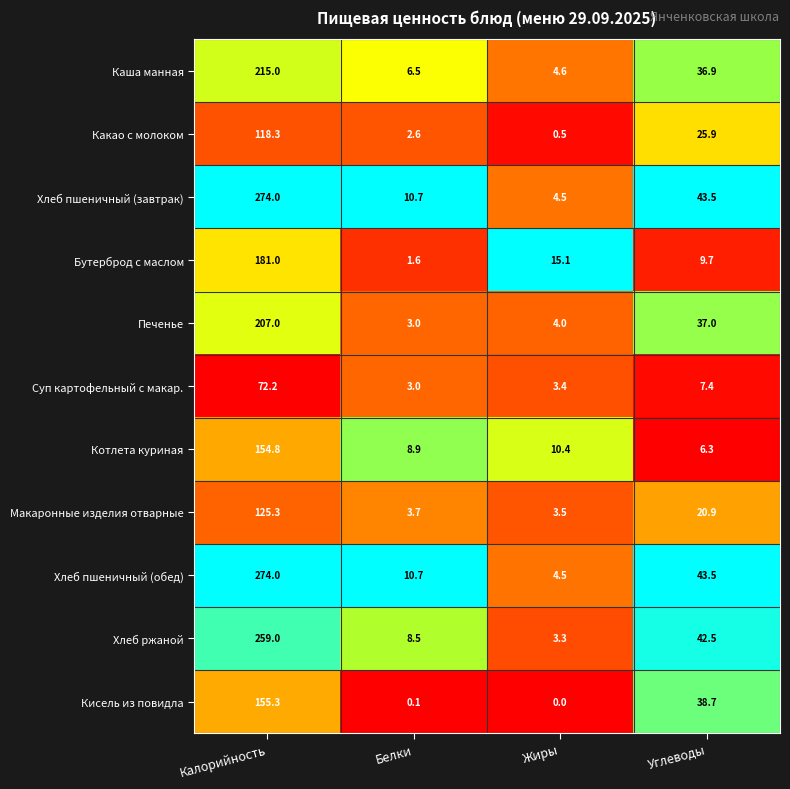

Where is Хлеб пшеничный (обед) nearest to the value 139?

Углеводы